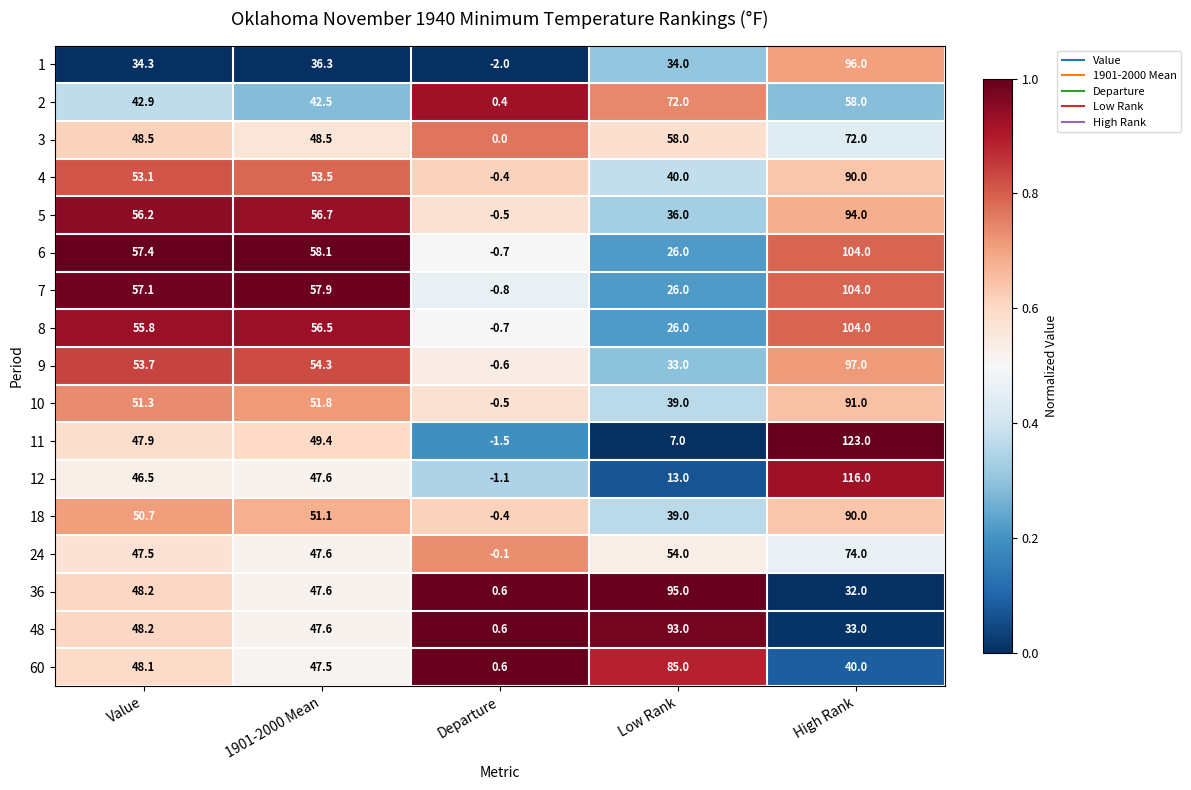

Read the 3 value at Low Rank.

58.0